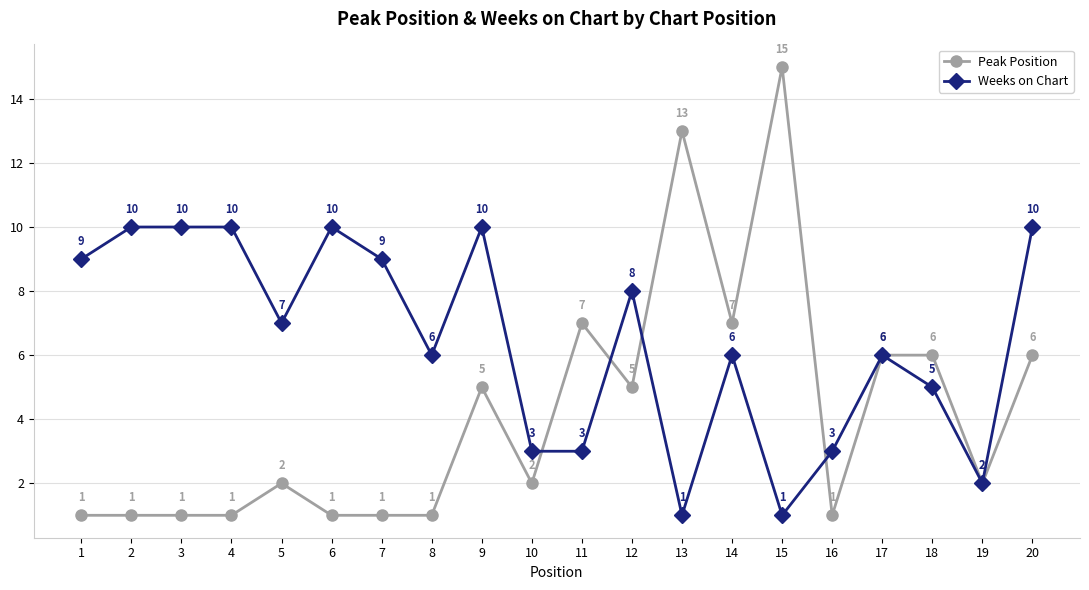

What is the maximum value shown in the chart?

15